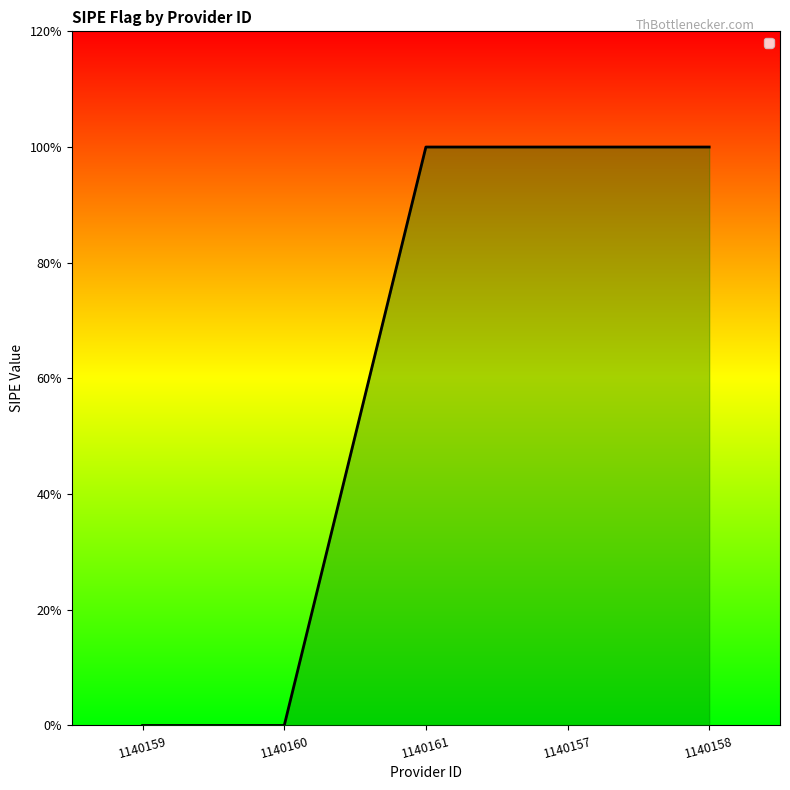

Rank the categories by value from lowest to highest.

1140159, 1140160, 1140161, 1140157, 1140158